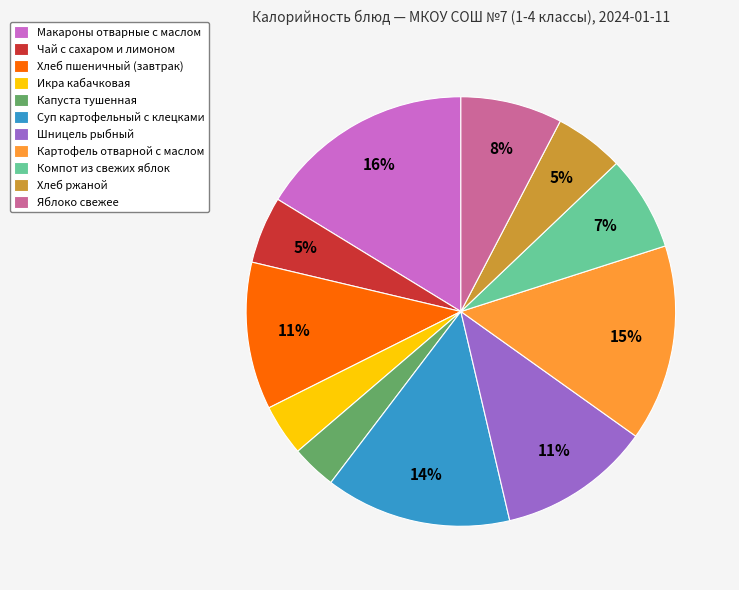

Is there a majority slice in this chart?

No